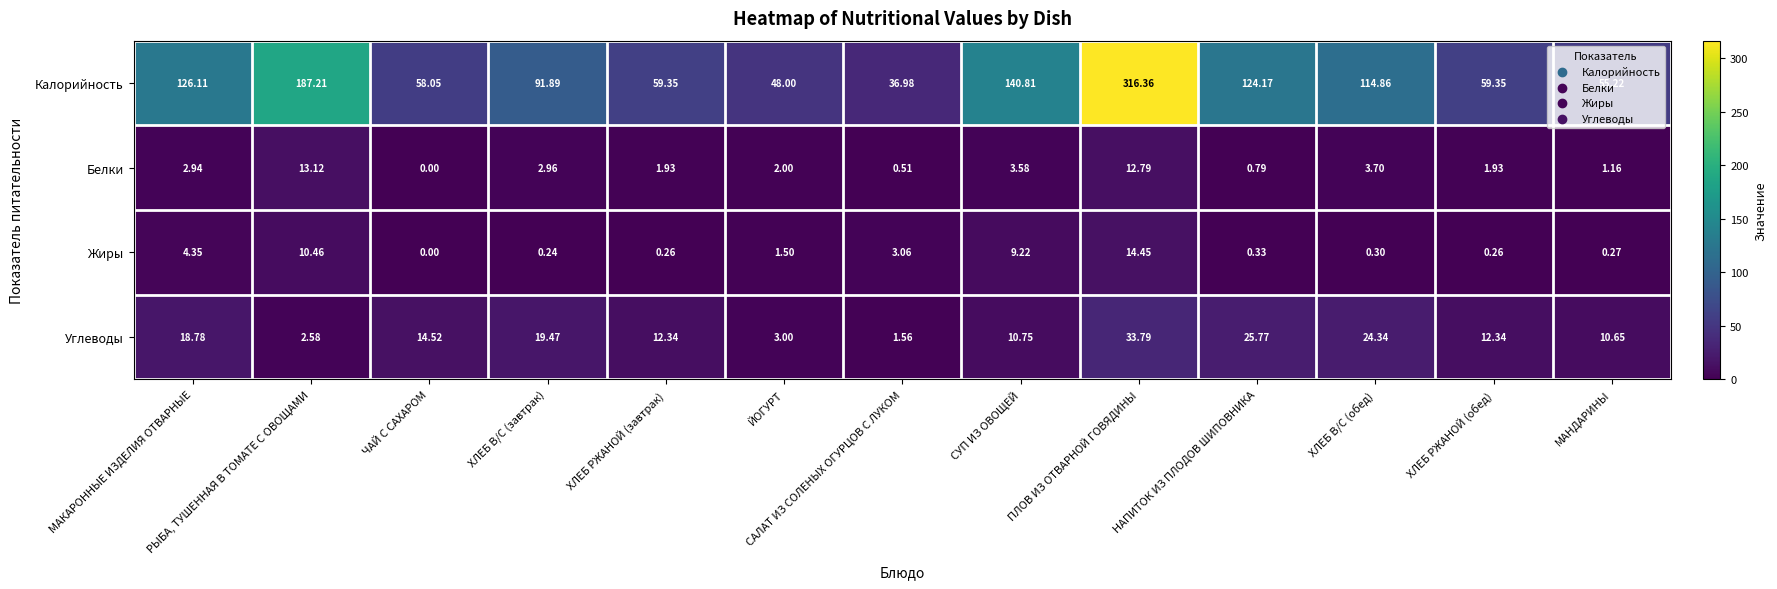

At which category is the sum across all series the highest?

ПЛОВ ИЗ ОТВАРНОЙ ГОВЯДИНЫ